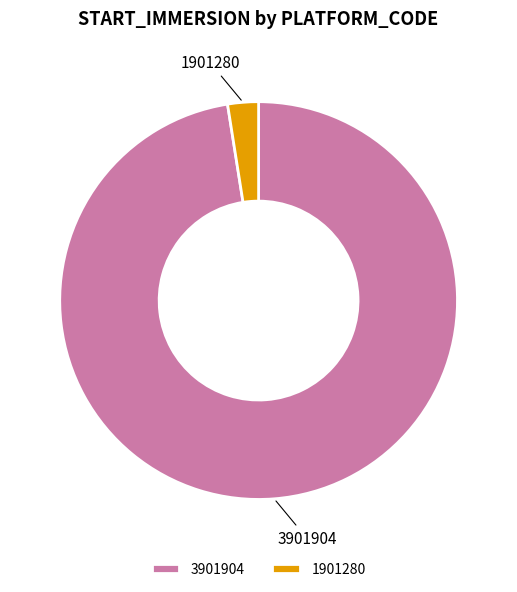

True or false: 1901280 accounts for 2% of the total.

True